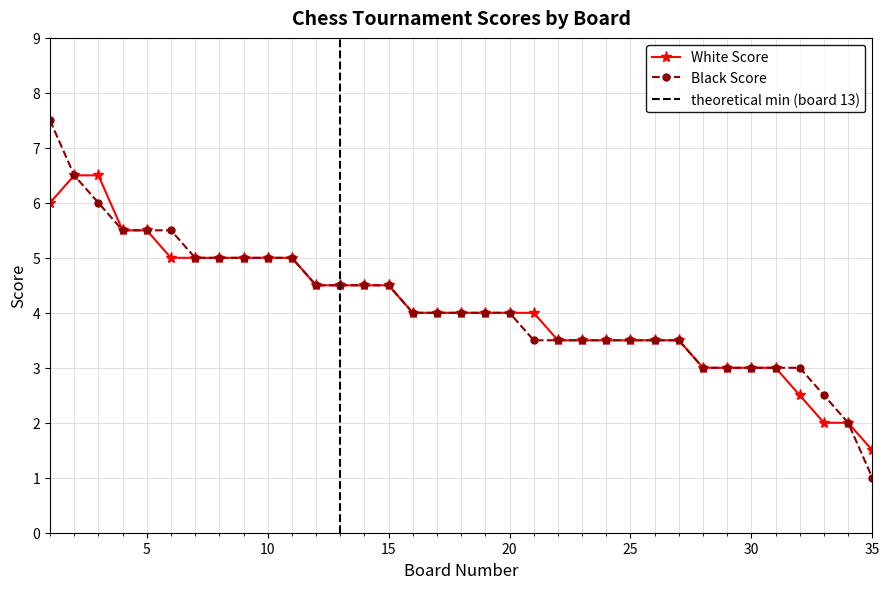

What are all the series names shown in the legend?

White Score, Black Score